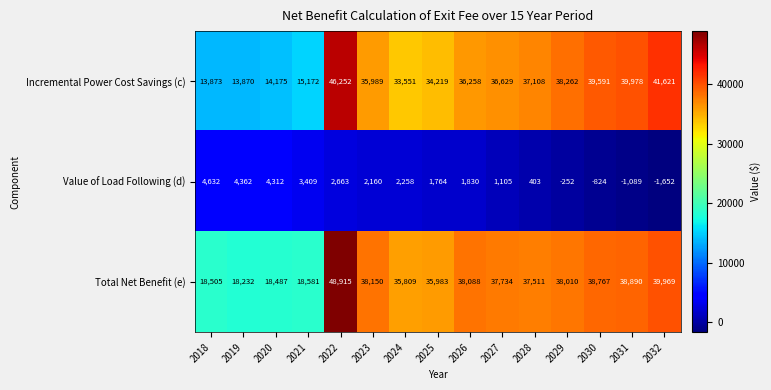

What is the total value across all series at 2029?

76020